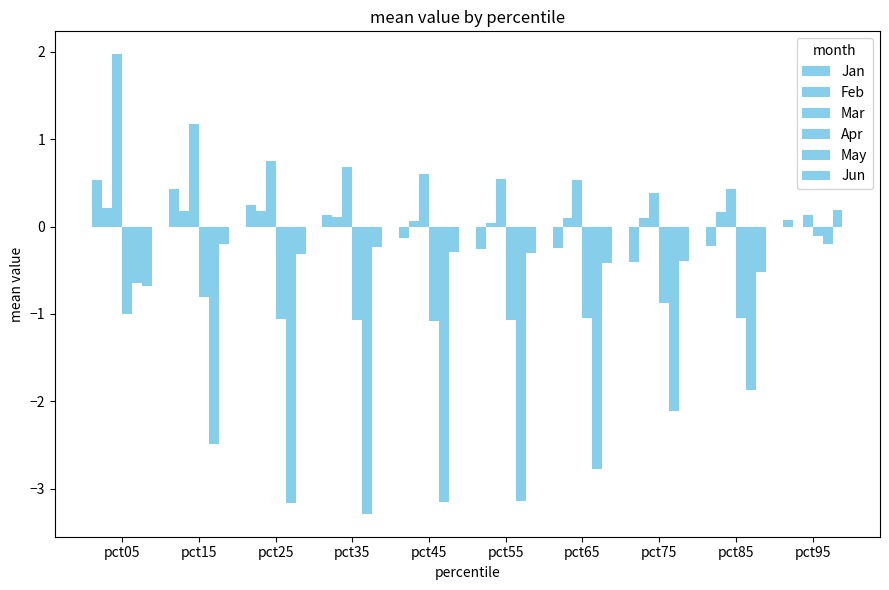

What is the difference between the second highest and second lowest values in the Mar series?

0.8